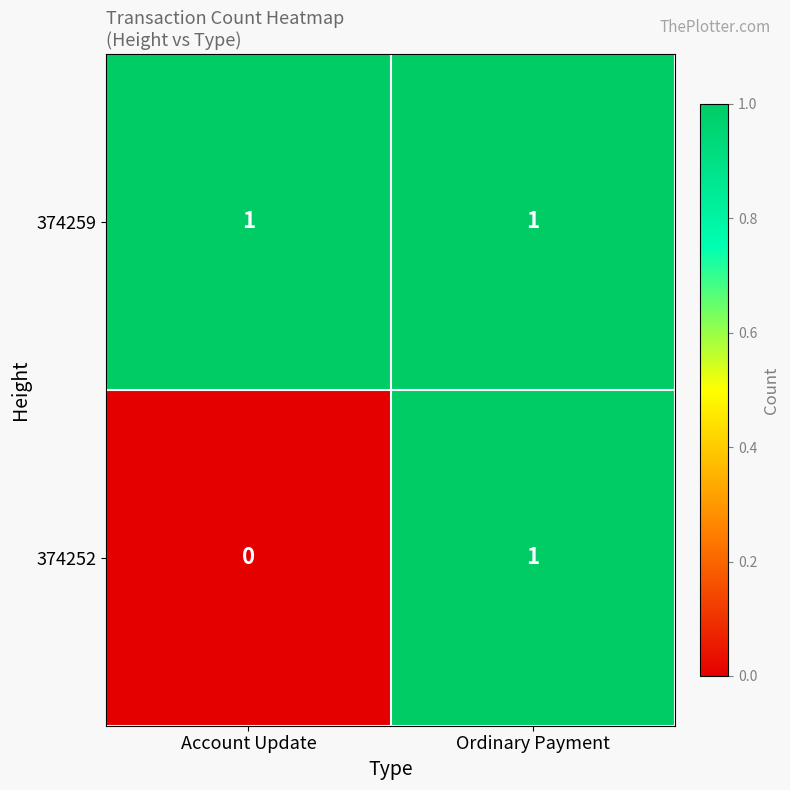

At which category is the sum across all series the highest?

Ordinary Payment